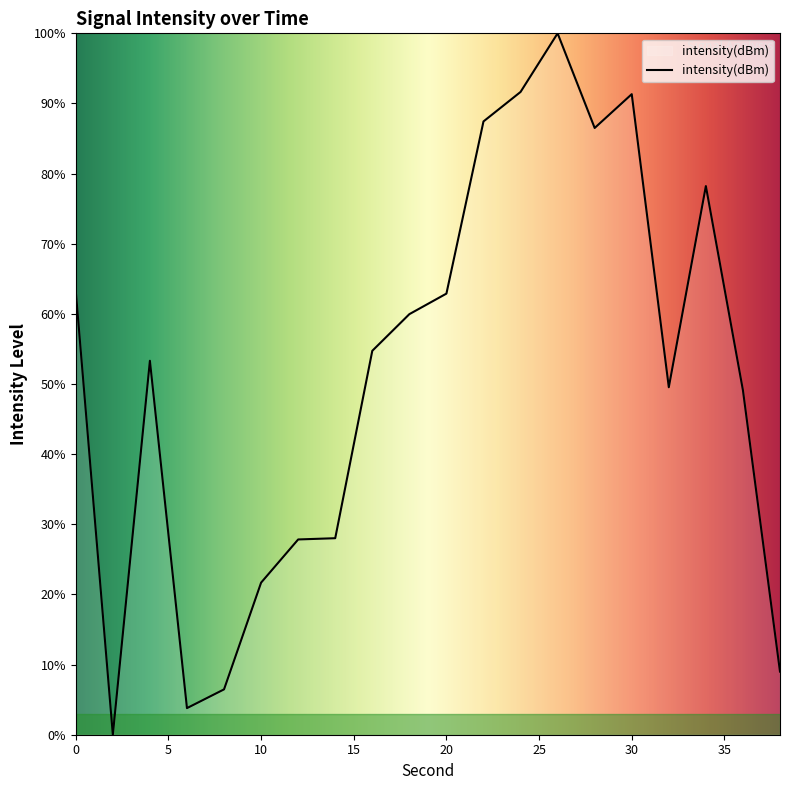

What is the difference between the maximum and minimum values?

100.0